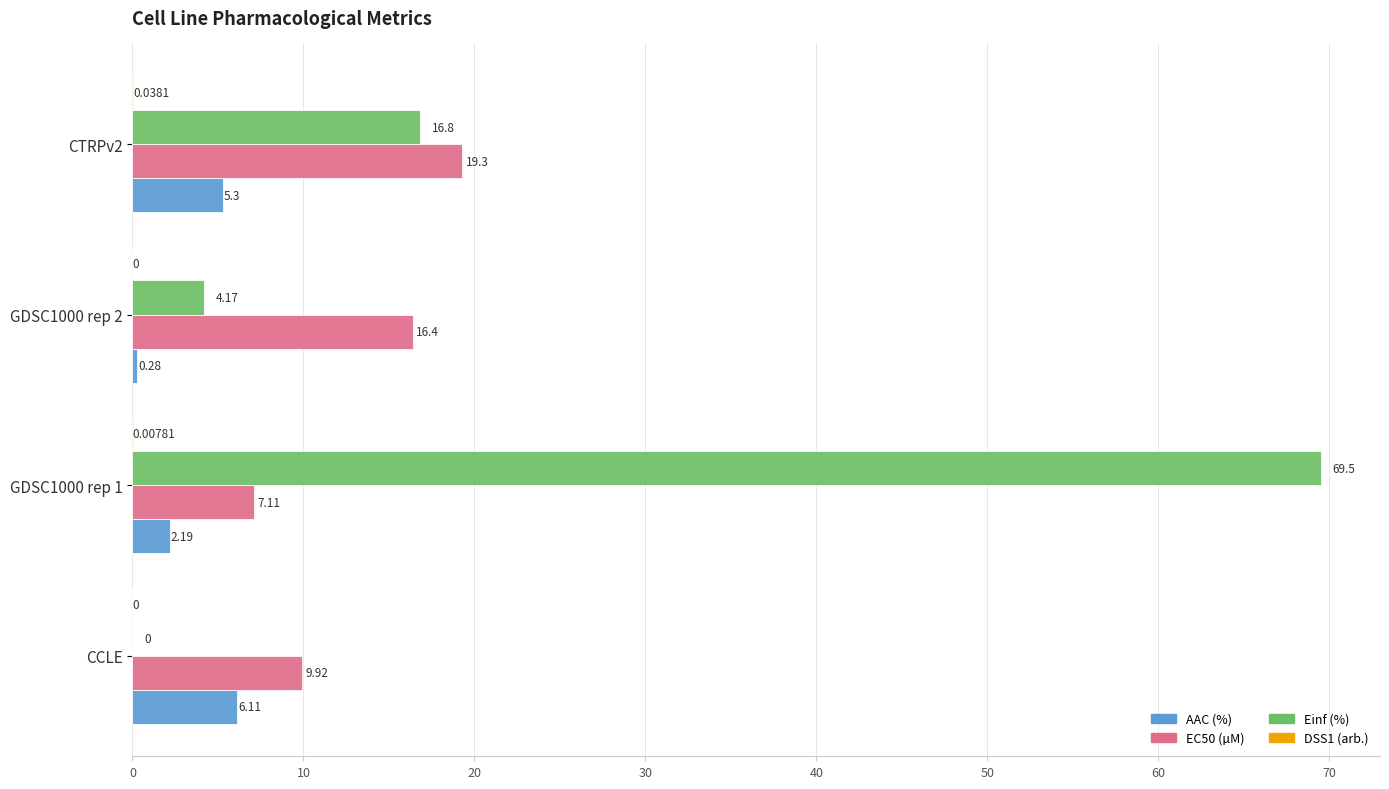

What is the sum of the EC50 (µM) values at CTRPv2 and GDSC1000 rep 2?

35.7